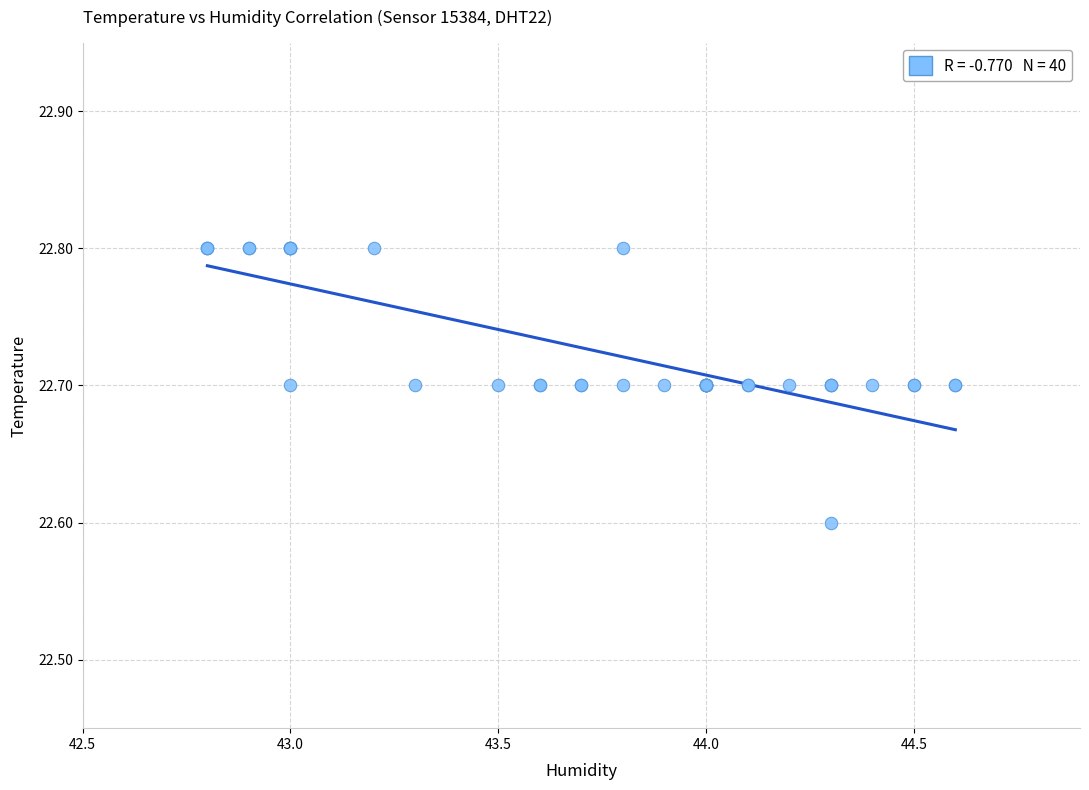

What Y value in the scatter plot is closest to 22?

22.6